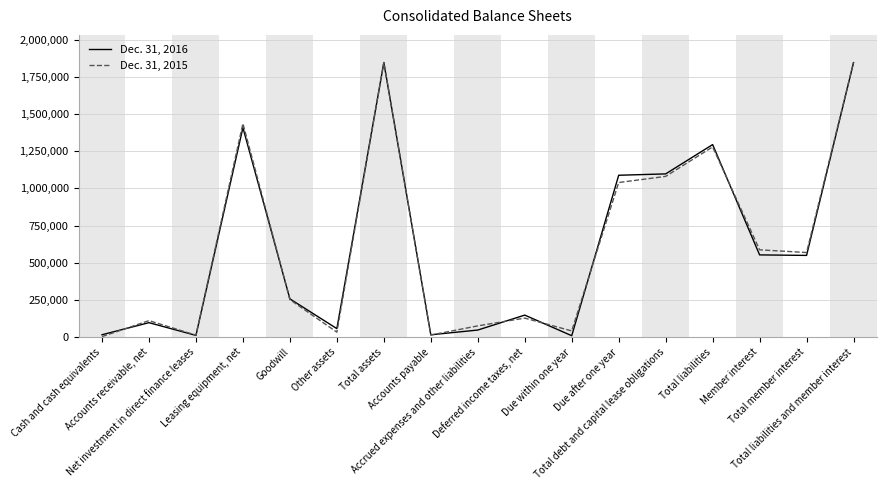

What is the difference between the second highest and minimum values in the Dec. 31, 2015 series?

1844335